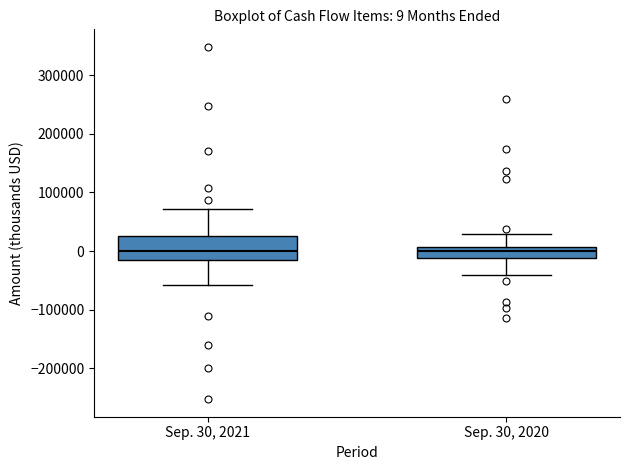

Which box is the tallest, from its lower edge to its upper edge?

Sep. 30, 2021